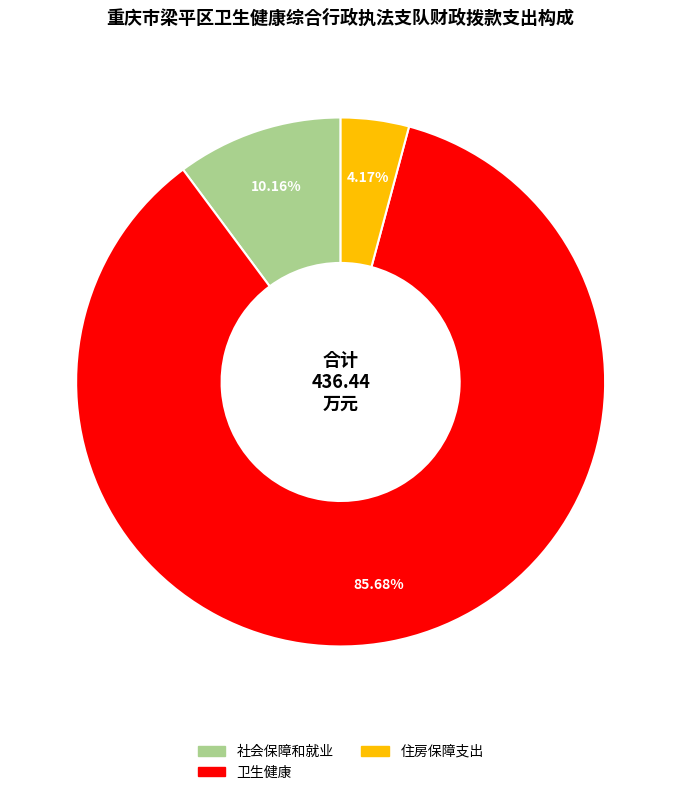

Is there any slice that represents more than half of the pie?

Yes